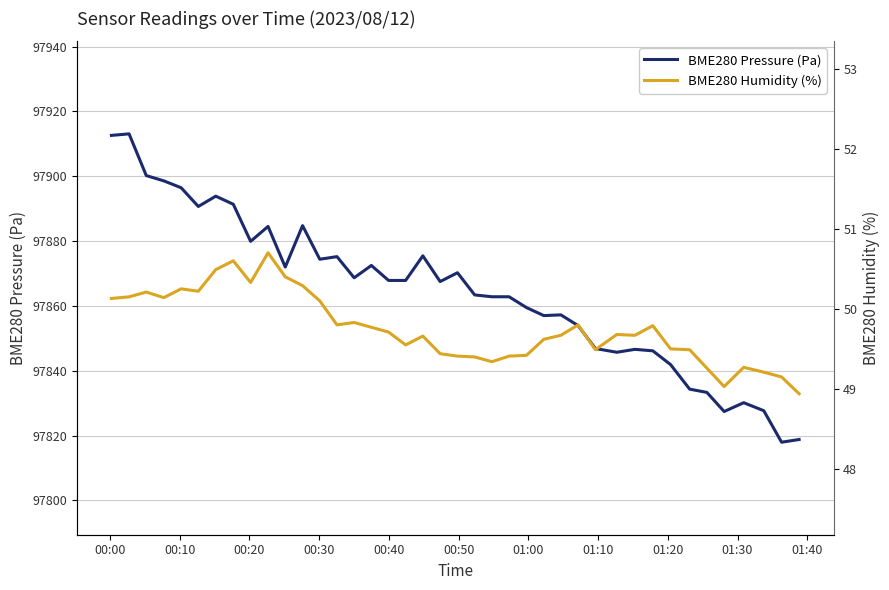

What is the maximum value for BME280 Pressure (Pa)?

97913.1